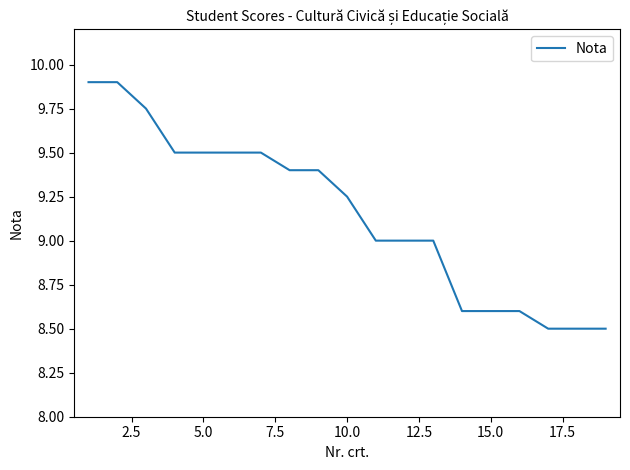

How many categories are shown in the chart?

19